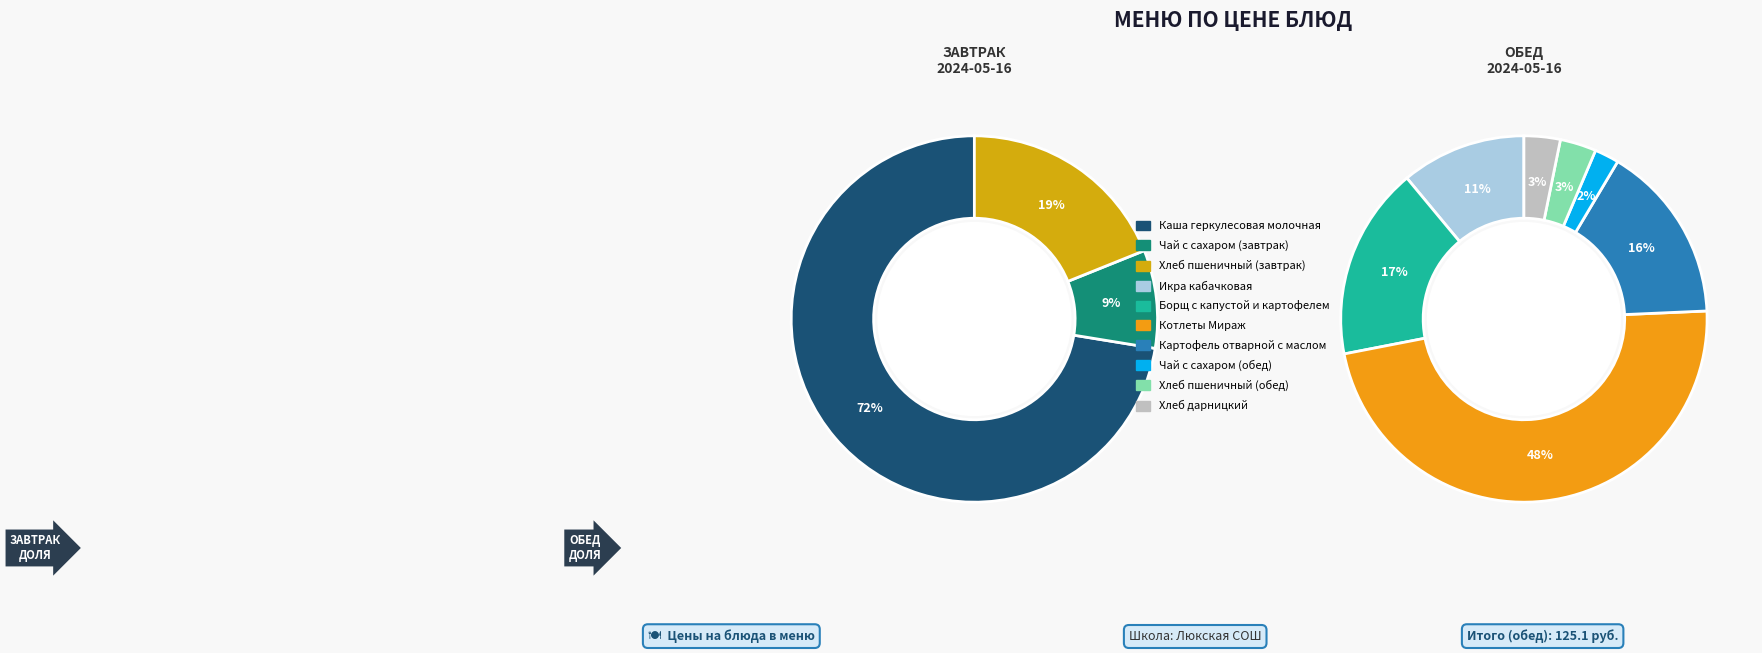

Is the sum of Икра кабачковая and Чай с сахаром (завтрак) greater than half?

No